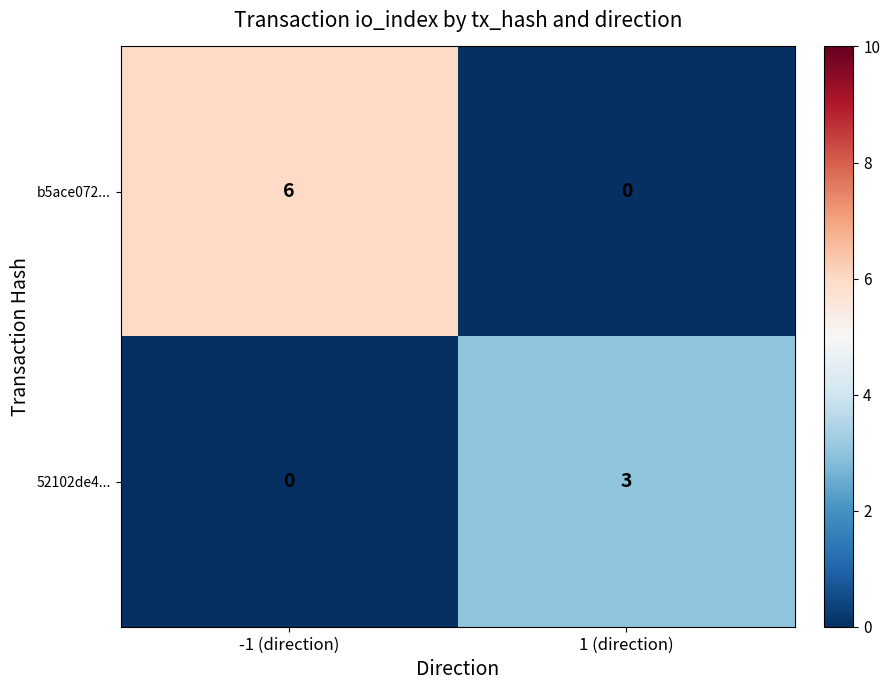

Rank the series by their average value, from highest to lowest.

b5ace072..., 52102de4...